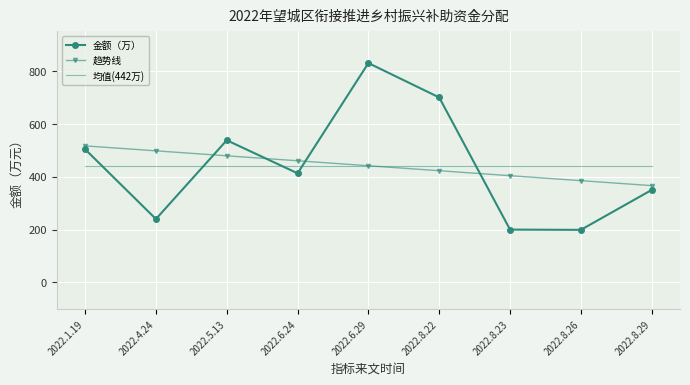

Which category has the lowest value in the 趋势线 series?

2022.8.29